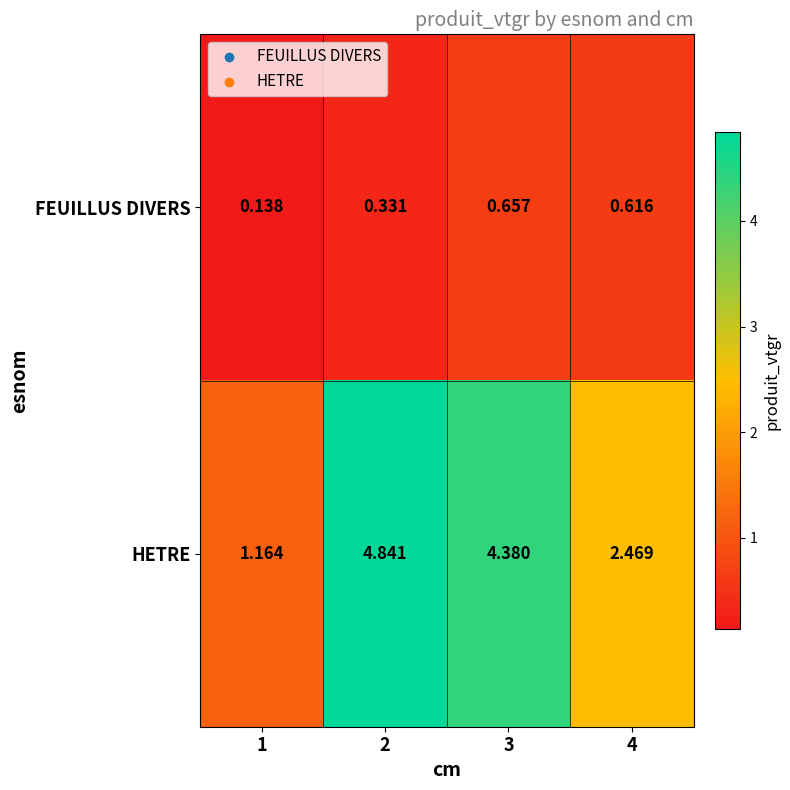

Rank the series at 4 from lowest to highest value.

FEUILLUS DIVERS, HETRE